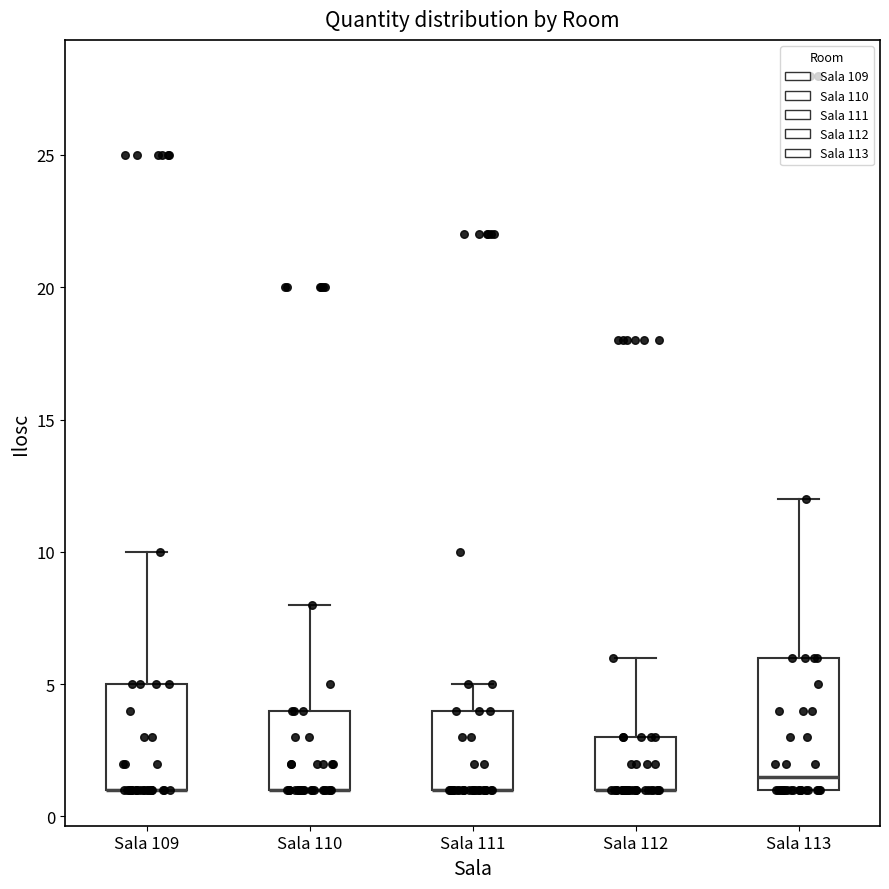

Which box is the tallest, from its lower edge to its upper edge?

Sala 113